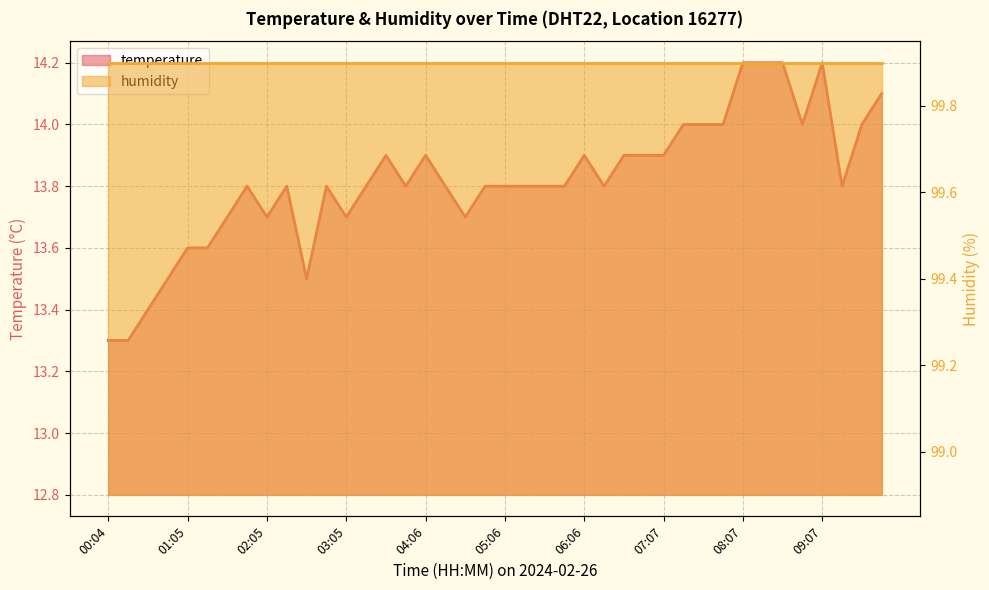

The chart shows a value of 14.0 at 08:52. True or false?

True